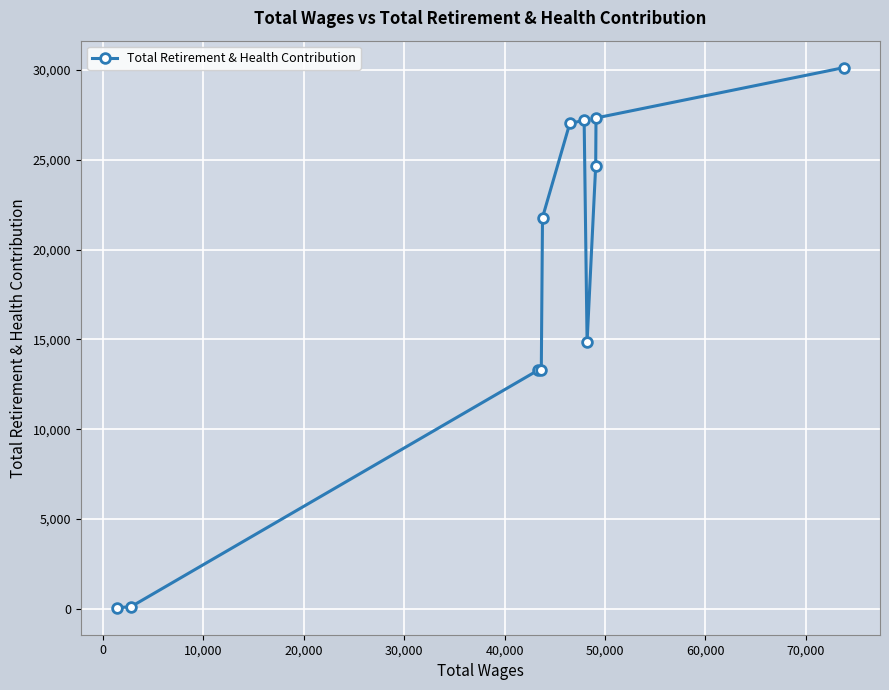

True or false: the data has more than 0 interior local peaks.

True